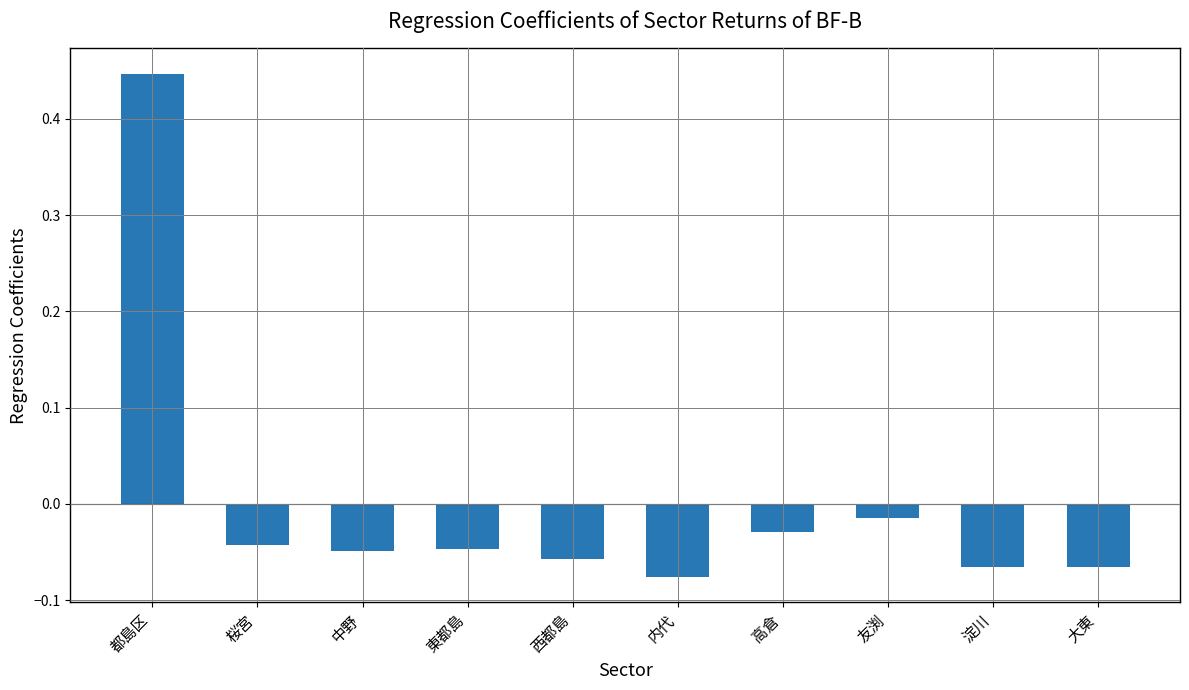

Which label corresponds to the largest value in the chart?

都島区